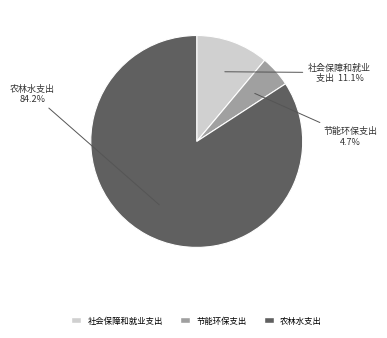

To the nearest percent, what percentage of the pie is 社会保障和就业支出?

11%